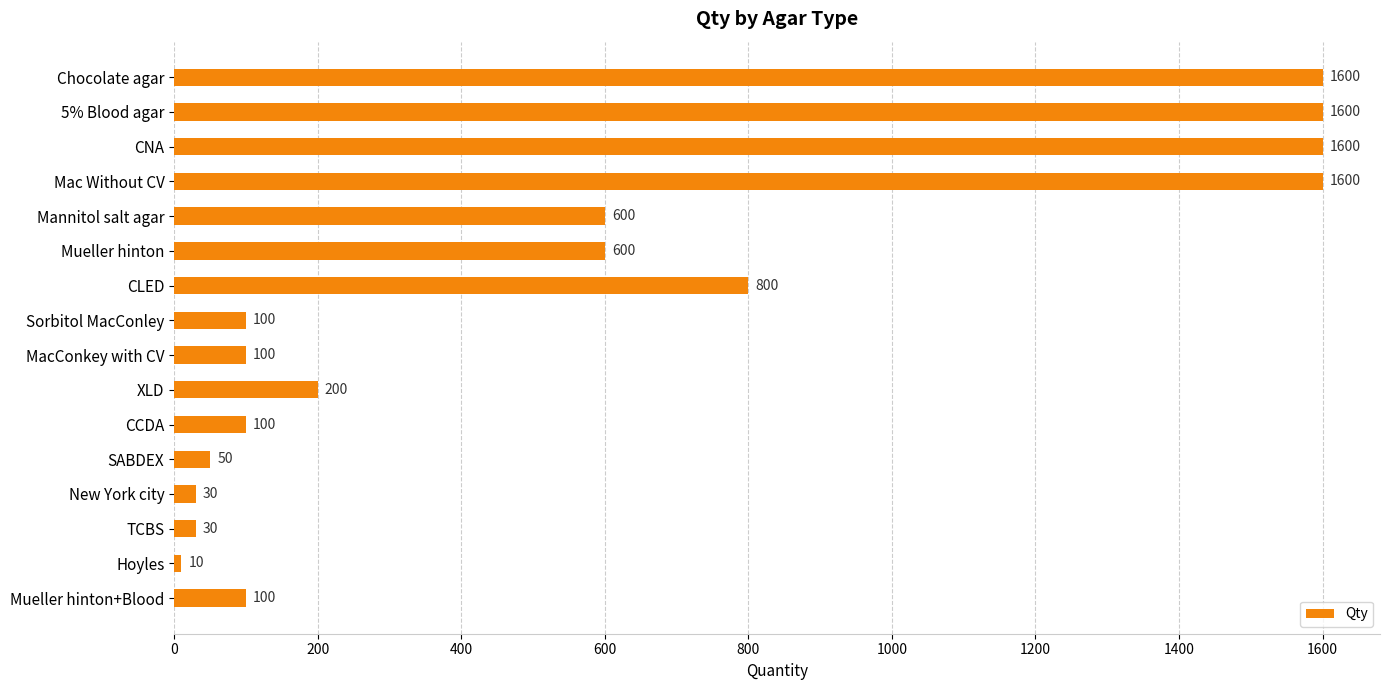

The chart shows a value of 800 at CLED. True or false?

True